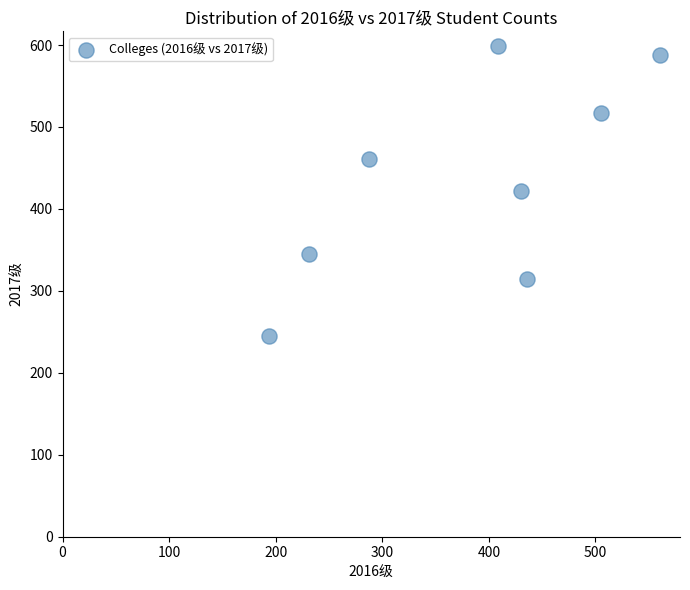

What is the range of X values (max minus min)?

367